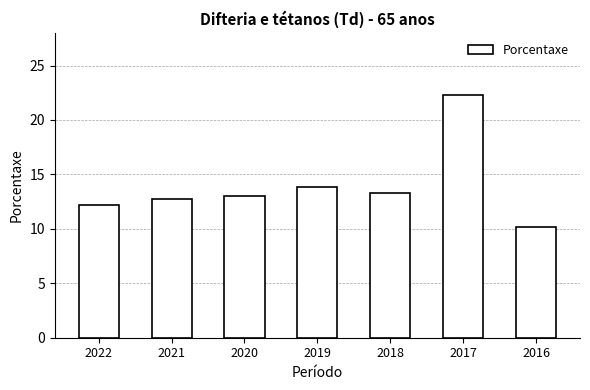

Rank the categories by value from highest to lowest.

2017, 2019, 2018, 2020, 2021, 2022, 2016